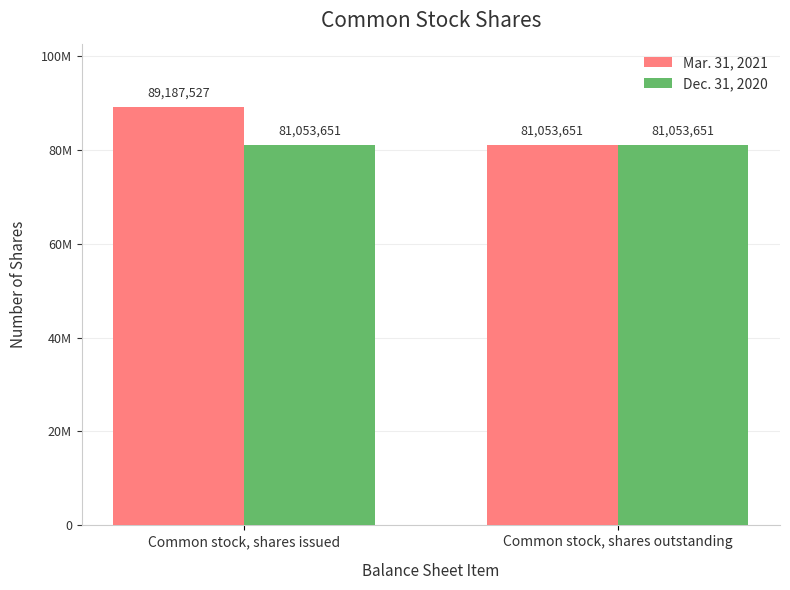

Are the bars horizontal?

No